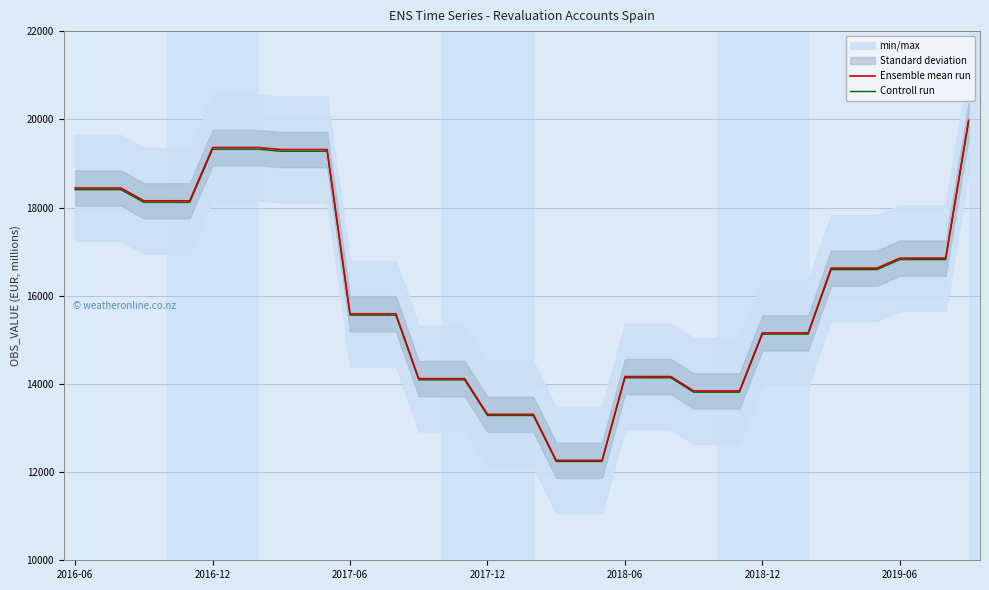

Between 39 and 17, which is larger?

39